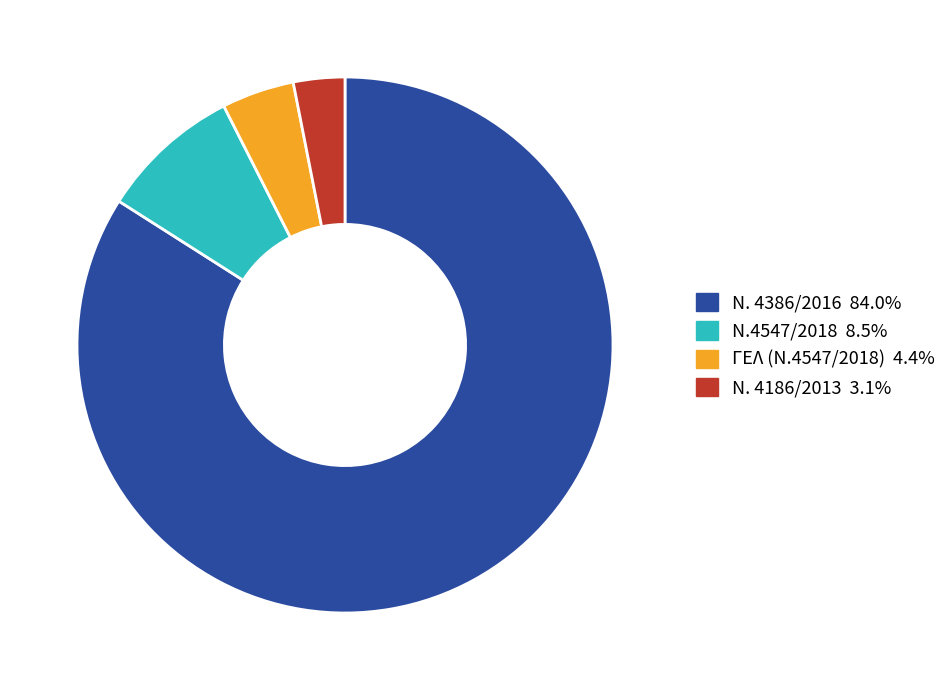

Is there a majority slice in this chart?

Yes